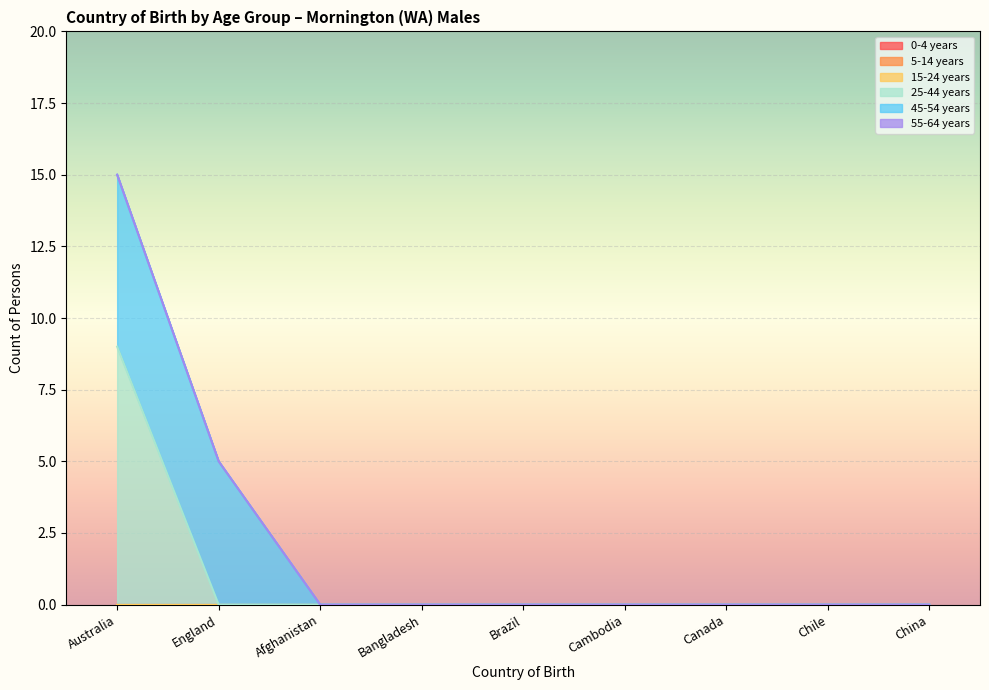

Reading left to right, transcribe all the data shown in this chart.

0-4 years: Australia=0	England=0	Afghanistan=0	Bangladesh=0	Brazil=0	Cambodia=0	Canada=0	Chile=0	China=0
5-14 years: Australia=0	England=0	Afghanistan=0	Bangladesh=0	Brazil=0	Cambodia=0	Canada=0	Chile=0	China=0
15-24 years: Australia=0	England=0	Afghanistan=0	Bangladesh=0	Brazil=0	Cambodia=0	Canada=0	Chile=0	China=0
25-44 years: Australia=9	England=0	Afghanistan=0	Bangladesh=0	Brazil=0	Cambodia=0	Canada=0	Chile=0	China=0
45-54 years: Australia=6	England=5	Afghanistan=0	Bangladesh=0	Brazil=0	Cambodia=0	Canada=0	Chile=0	China=0
55-64 years: Australia=0	England=0	Afghanistan=0	Bangladesh=0	Brazil=0	Cambodia=0	Canada=0	Chile=0	China=0